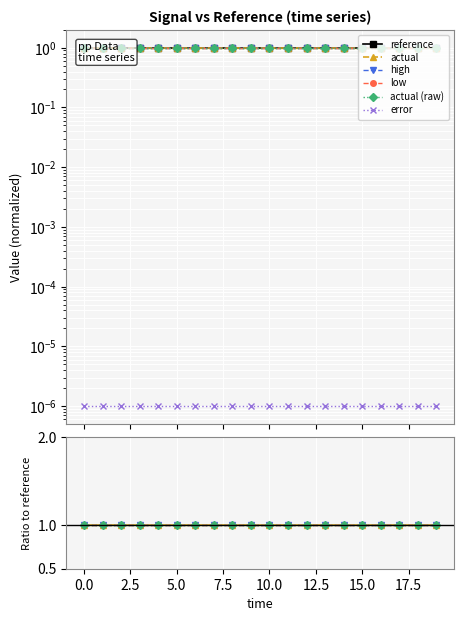

Does the chart display data point markers on the line(s)?

Yes